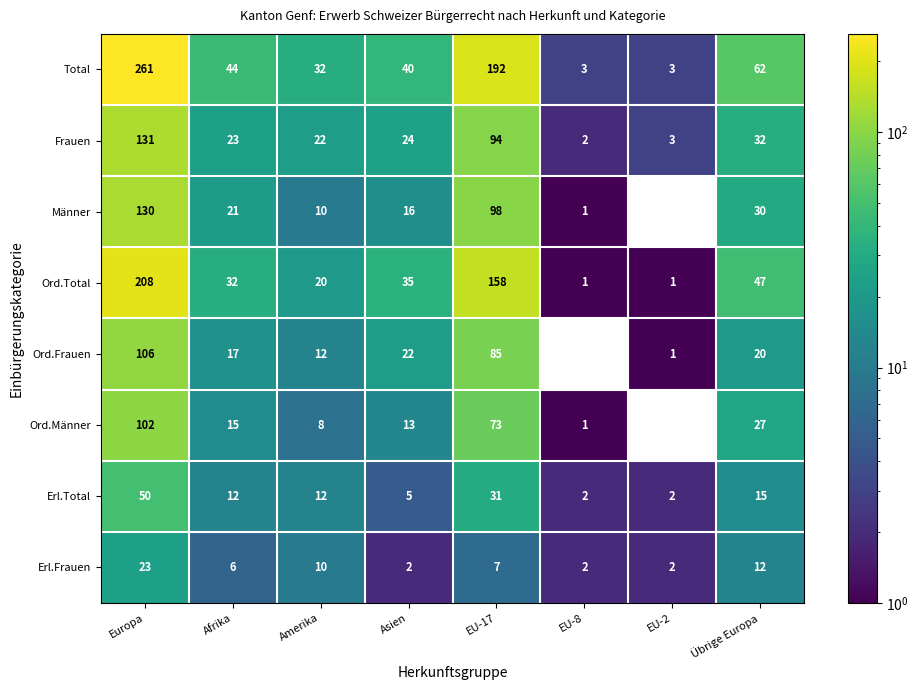

True or false: Ord.Männer has a value of 27 at Übrige Europa.

True